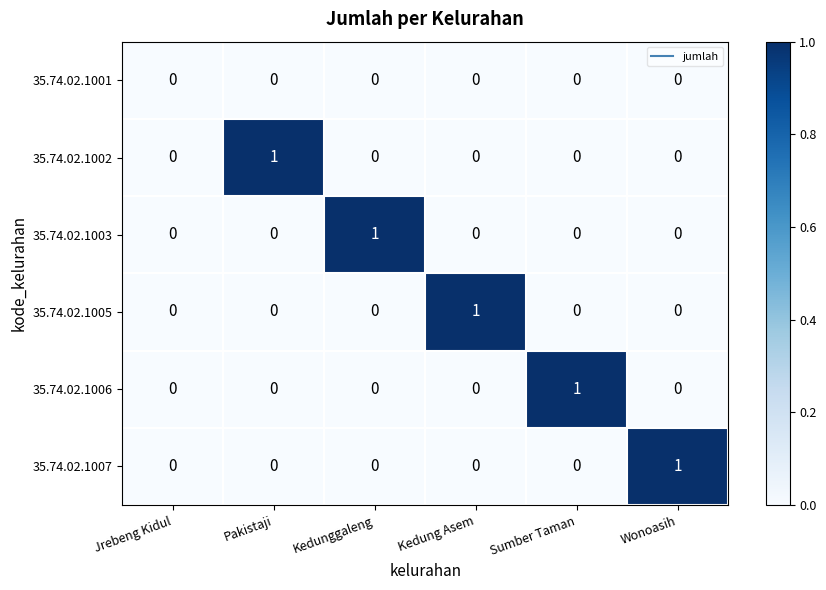

How many 35.74.02.1007 values are between 0 and 1?

6